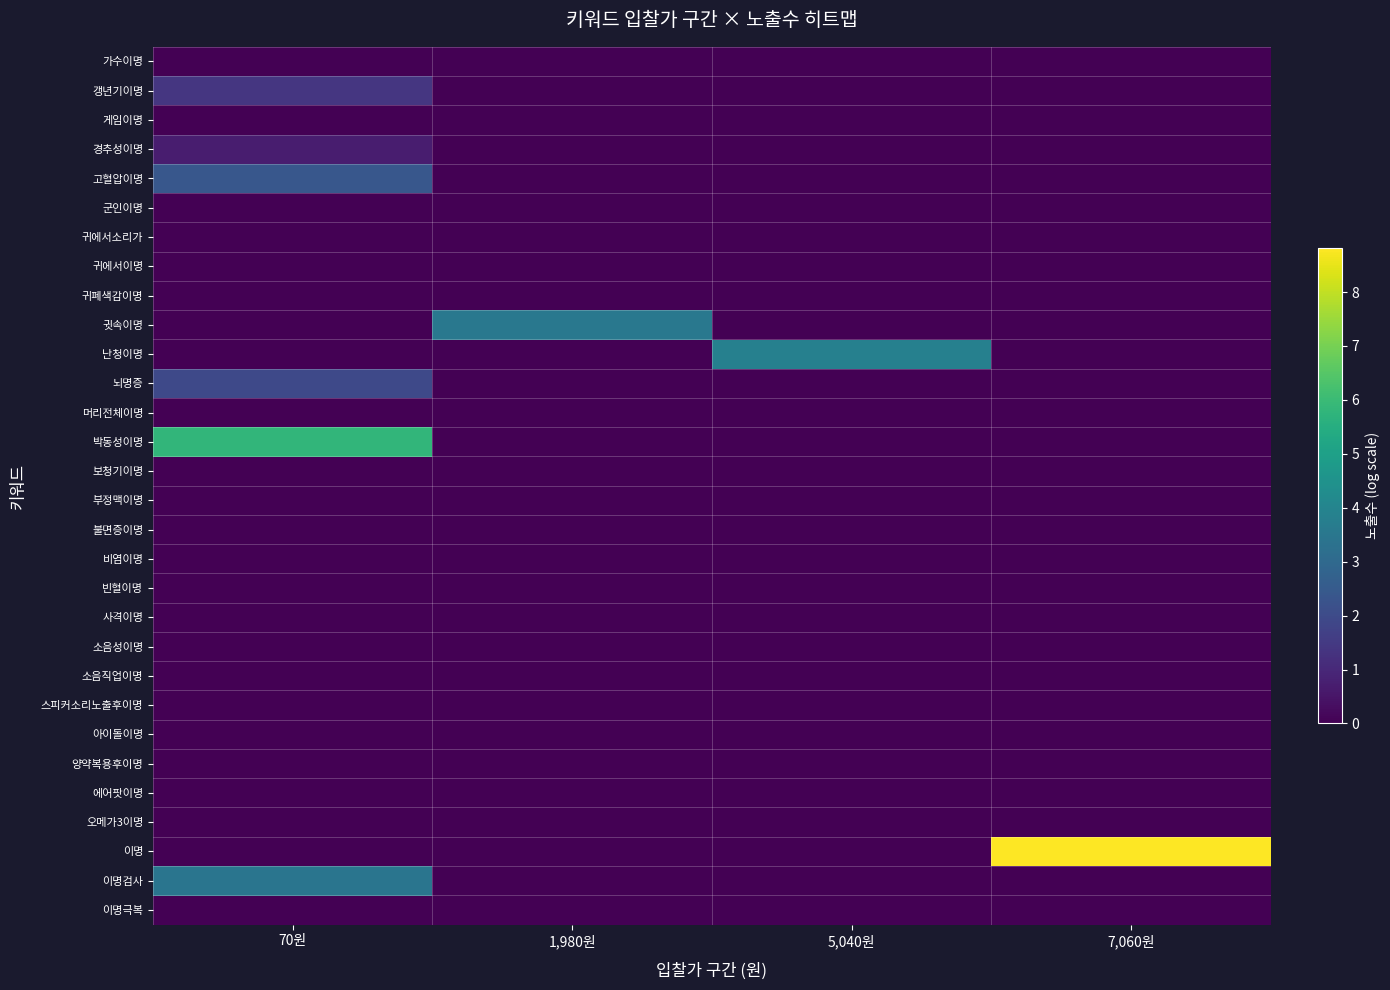

Reading left to right, what are all the values shown in this chart?

가수이명: 70원=0.0	1,980원=0.0	5,040원=0.0	7,060원=0.0
갱년기이명: 70원=1.4	1,980원=0.0	5,040원=0.0	7,060원=0.0
게임이명: 70원=0.0	1,980원=0.0	5,040원=0.0	7,060원=0.0
경추성이명: 70원=0.7	1,980원=0.0	5,040원=0.0	7,060원=0.0
고혈압이명: 70원=2.4	1,980원=0.0	5,040원=0.0	7,060원=0.0
군인이명: 70원=0.0	1,980원=0.0	5,040원=0.0	7,060원=0.0
귀에서소리가: 70원=0.0	1,980원=0.0	5,040원=0.0	7,060원=0.0
귀에서이명: 70원=0.0	1,980원=0.0	5,040원=0.0	7,060원=0.0
귀폐색감이명: 70원=0.0	1,980원=0.0	5,040원=0.0	7,060원=0.0
귓속이명: 70원=0.0	1,980원=3.5	5,040원=0.0	7,060원=0.0
난청이명: 70원=0.0	1,980원=0.0	5,040원=3.9	7,060원=0.0
뇌명증: 70원=1.9	1,980원=0.0	5,040원=0.0	7,060원=0.0
머리전체이명: 70원=0.0	1,980원=0.0	5,040원=0.0	7,060원=0.0
박동성이명: 70원=5.8	1,980원=0.0	5,040원=0.0	7,060원=0.0
보청기이명: 70원=0.0	1,980원=0.0	5,040원=0.0	7,060원=0.0
부정맥이명: 70원=0.0	1,980원=0.0	5,040원=0.0	7,060원=0.0
불면증이명: 70원=0.0	1,980원=0.0	5,040원=0.0	7,060원=0.0
비염이명: 70원=0.0	1,980원=0.0	5,040원=0.0	7,060원=0.0
빈혈이명: 70원=0.0	1,980원=0.0	5,040원=0.0	7,060원=0.0
사격이명: 70원=0.0	1,980원=0.0	5,040원=0.0	7,060원=0.0
소음성이명: 70원=0.0	1,980원=0.0	5,040원=0.0	7,060원=0.0
소음직업이명: 70원=0.0	1,980원=0.0	5,040원=0.0	7,060원=0.0
스피커소리노출후이명: 70원=0.0	1,980원=0.0	5,040원=0.0	7,060원=0.0
아이돌이명: 70원=0.0	1,980원=0.0	5,040원=0.0	7,060원=0.0
양약복용후이명: 70원=0.0	1,980원=0.0	5,040원=0.0	7,060원=0.0
에어팟이명: 70원=0.0	1,980원=0.0	5,040원=0.0	7,060원=0.0
오메가3이명: 70원=0.0	1,980원=0.0	5,040원=0.0	7,060원=0.0
이명: 70원=0.0	1,980원=0.0	5,040원=0.0	7,060원=8.8
이명검사: 70원=3.4	1,980원=0.0	5,040원=0.0	7,060원=0.0
이명극복: 70원=0.0	1,980원=0.0	5,040원=0.0	7,060원=0.0